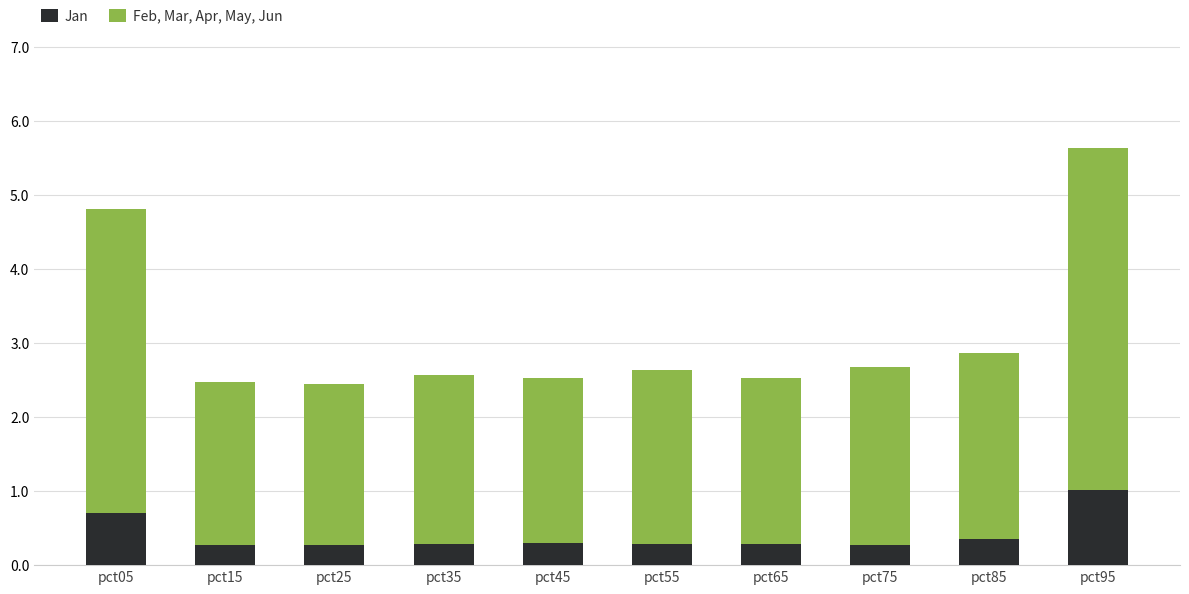

What is the approximate value of Jan at pct45?

0.3